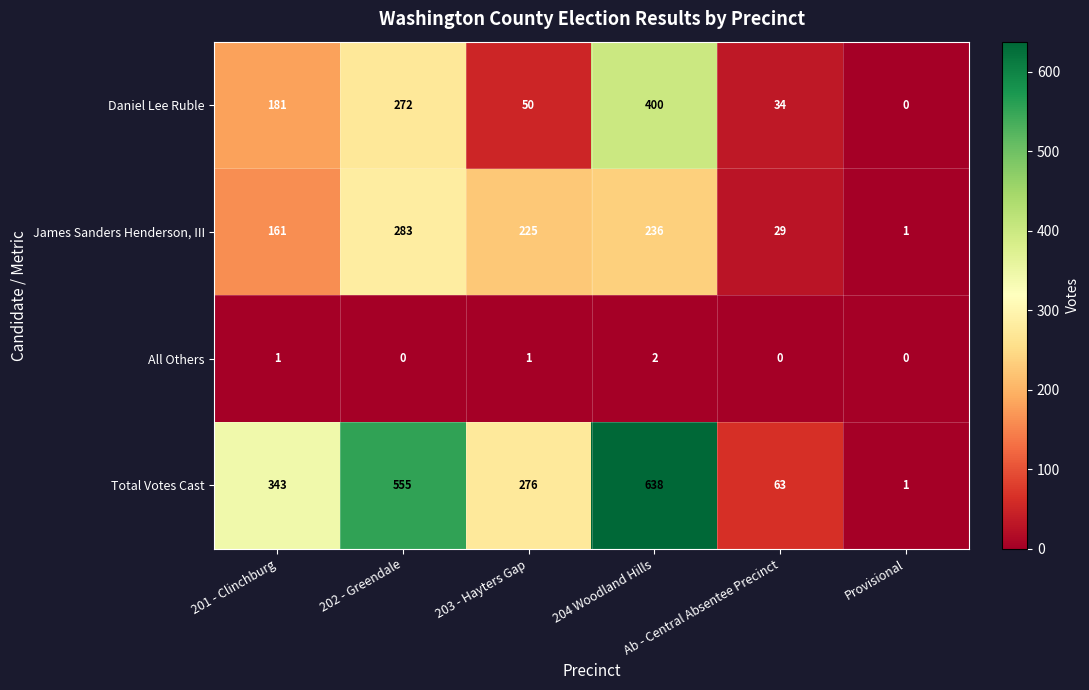

What is the greatest value displayed?

638